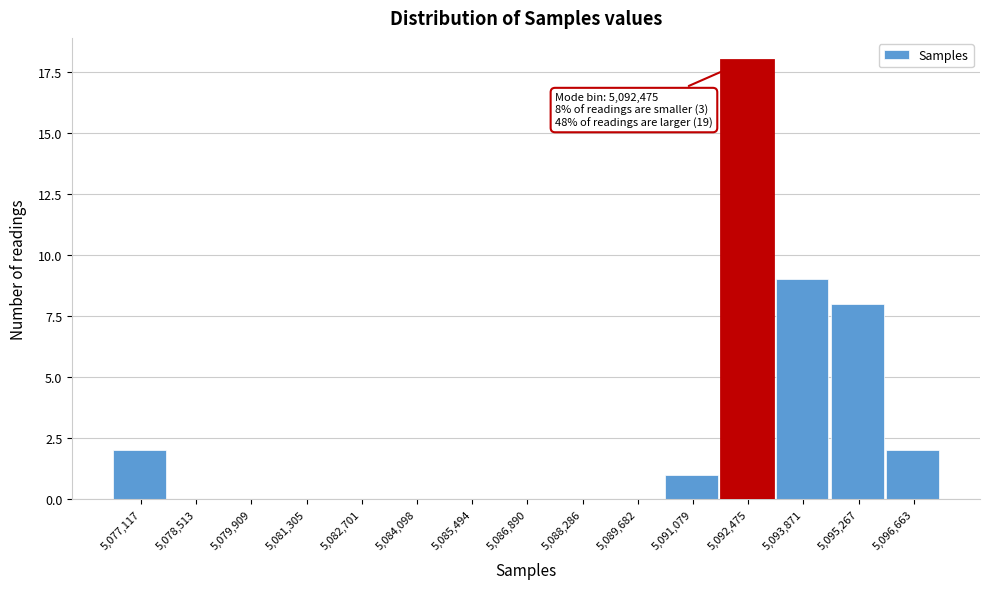

Reading left to right, extract all data points from this chart.

5,077,117=2	5,078,513=0	5,079,909=0	5,081,305=0	5,082,701=0	5,084,098=0	5,085,494=0	5,086,890=0	5,088,286=0	5,089,682=0	5,091,079=1	5,092,475=18	5,093,871=9	5,095,267=8	5,096,663=2